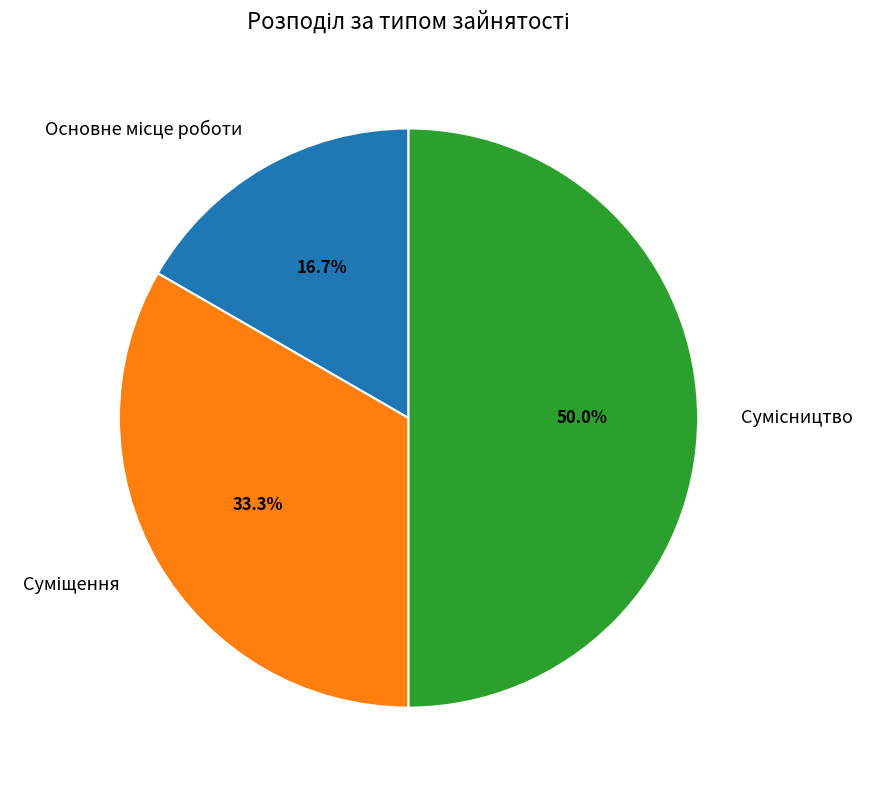

How many segments does this pie chart have?

3